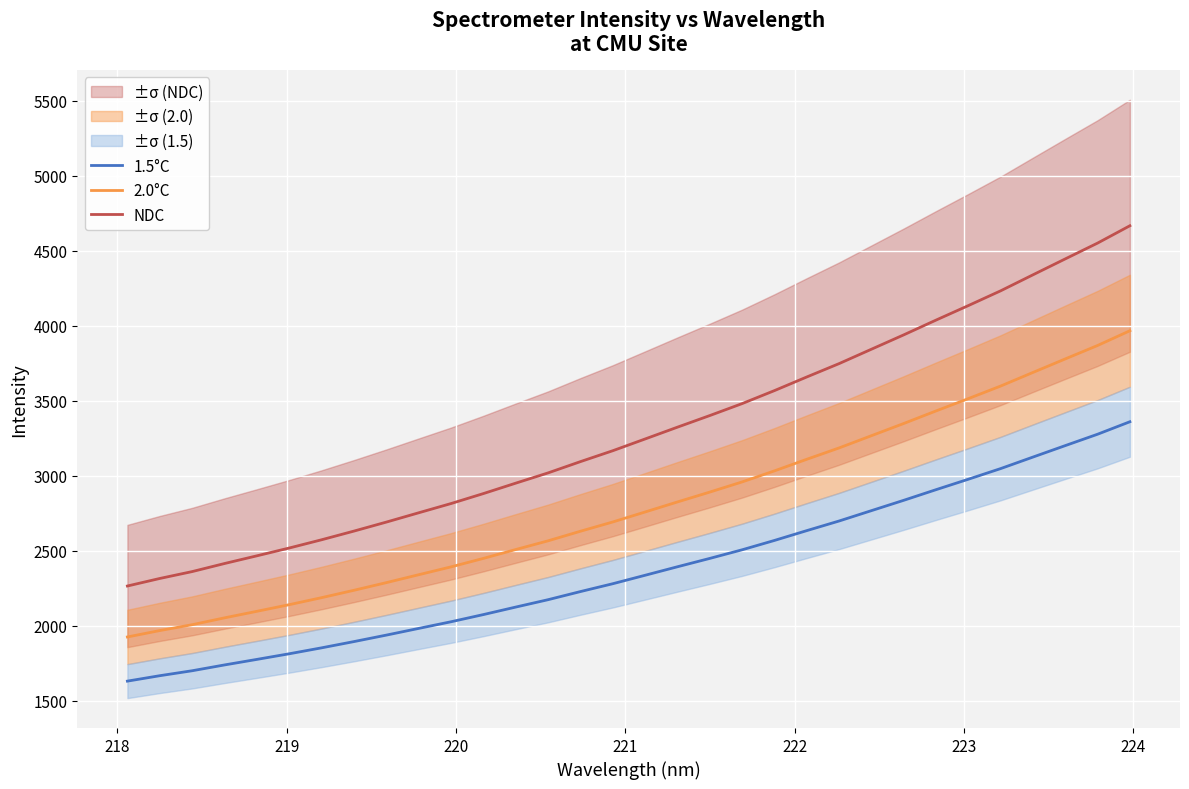

What is the minimum value for NDC?

2264.2